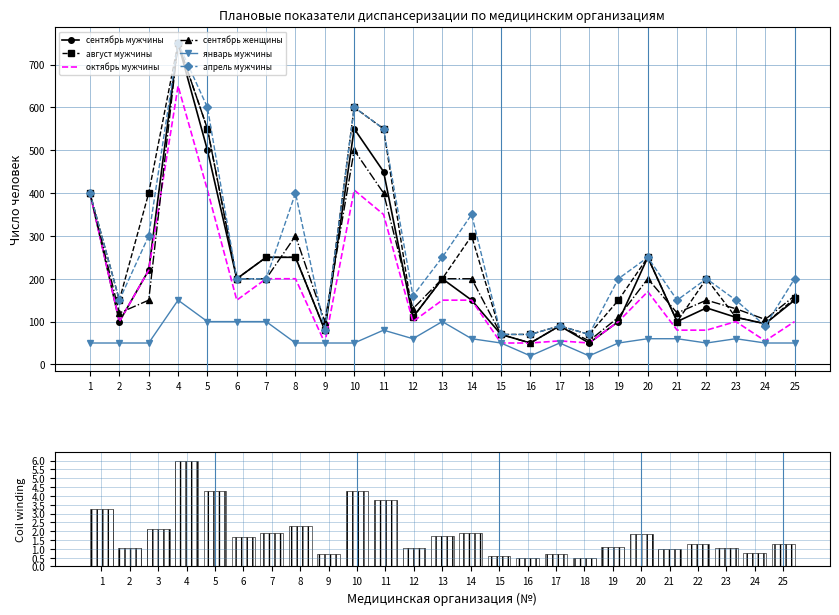

Reading right to left, extract all data points from this chart.

сентябрь мужчины: 150	95	110	132	100	250	100	50	90	50	70	150	200	110	450	550	80	250	250	200	500	750	220	100	400
август мужчины: 154	95	110	200	100	250	150	70	90	70	70	300	200	110	550	600	80	250	250	200	550	750	400	150	400
октябрь мужчины: 100	55	100	80	80	170	100	50	55	50	50	150	150	100	350	407	50	200	200	150	407	650	220	100	400
сентябрь женщины: 160	105	130	150	120	200	110	55	90	50	70	200	200	130	400	500	100	300	200	200	550	750	150	120	400
январь мужчины: 50	50	60	50	60	60	50	20	50	20	50	60	100	60	80	50	50	50	100	100	100	150	50	50	50
апрель мужчины: 200	90	150	200	150	250	200	70	90	70	70	350	250	160	550	600	80	400	200	200	600	750	300	150	400